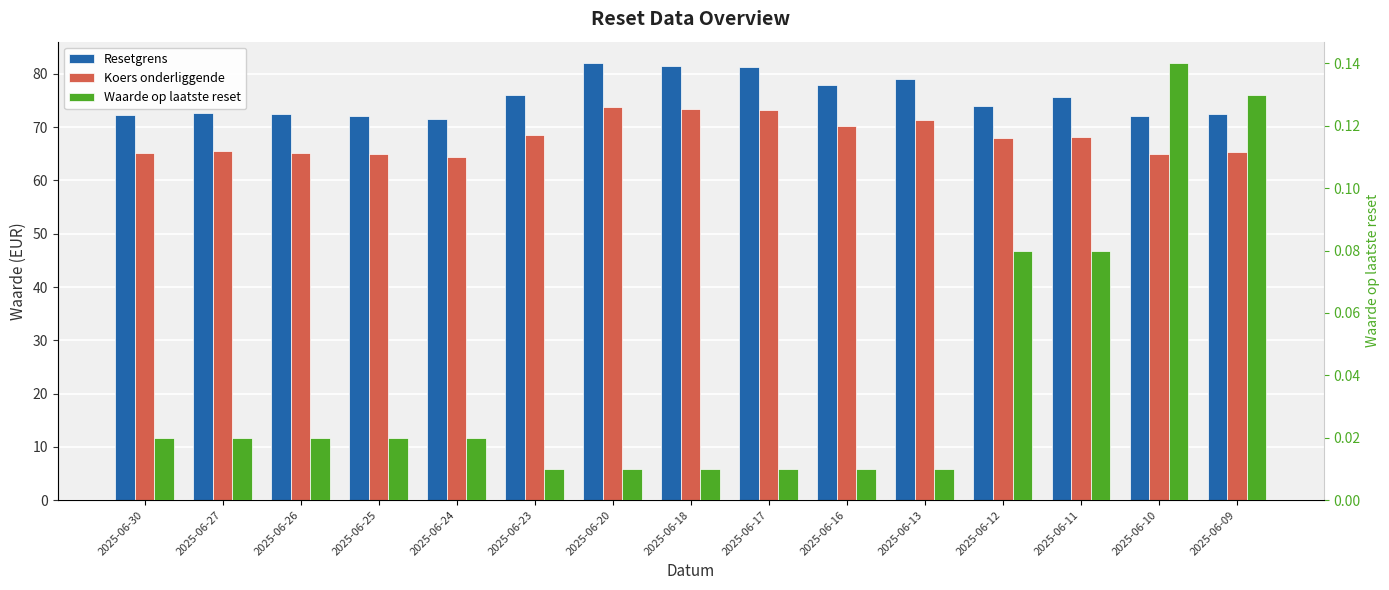

At which label does Koers onderliggende reach its minimum?

2025-06-24